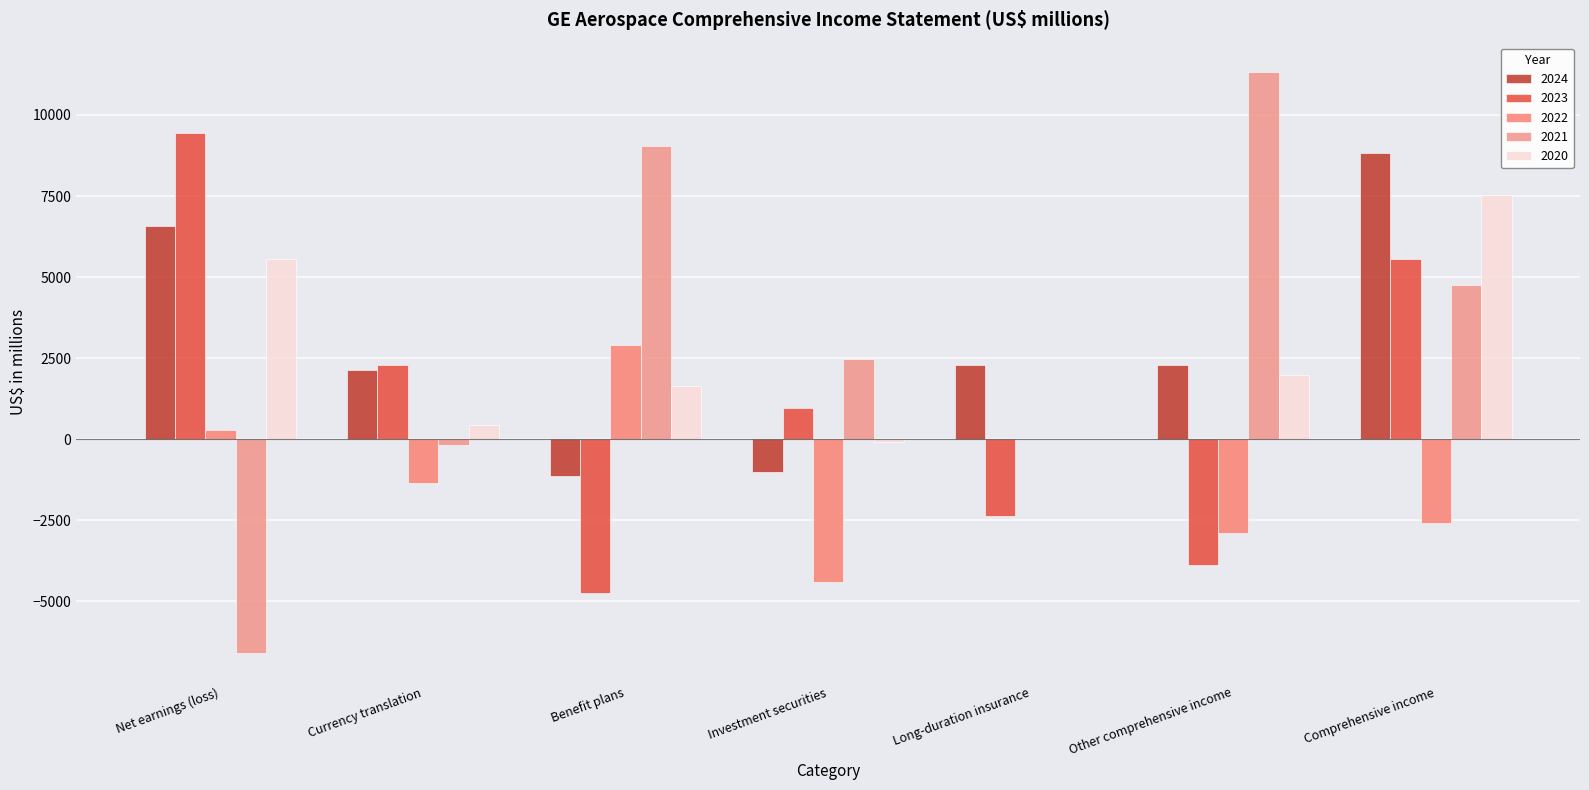

What are all the series names shown in the legend?

2024, 2023, 2022, 2021, 2020